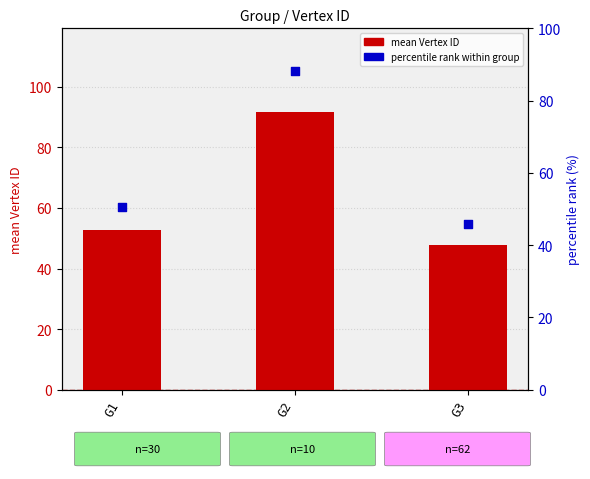

What is the total value across all series at G2?

179.9